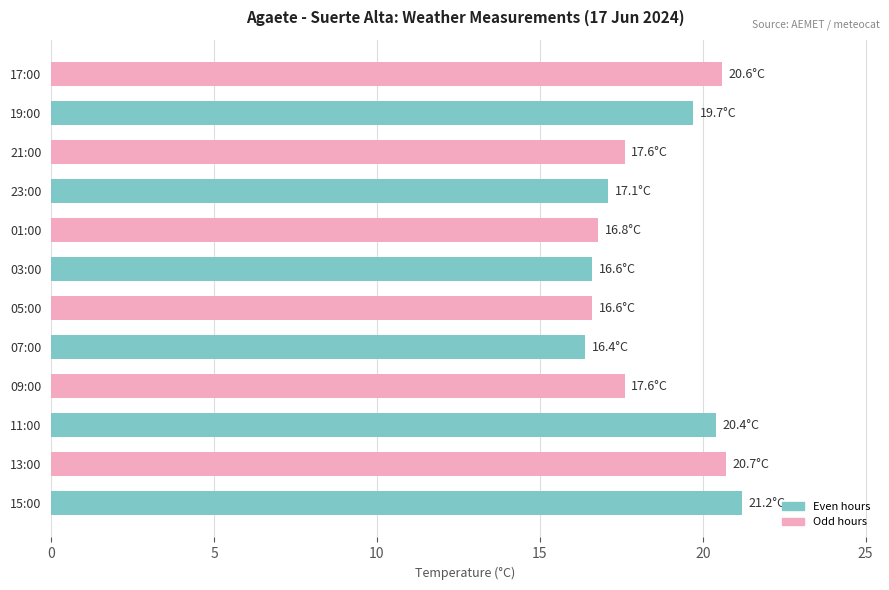

How many distinct data groups are displayed?

1